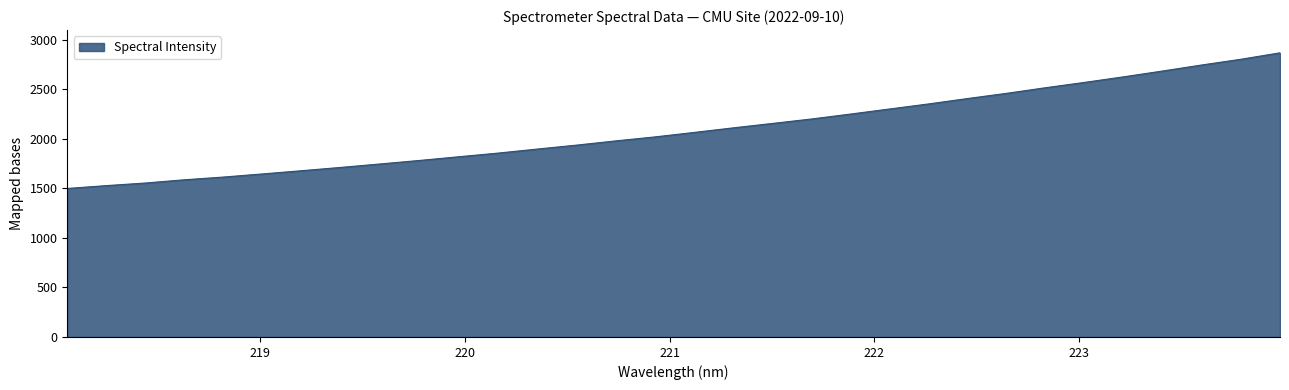

What is the difference between the maximum and minimum values?

1370.0